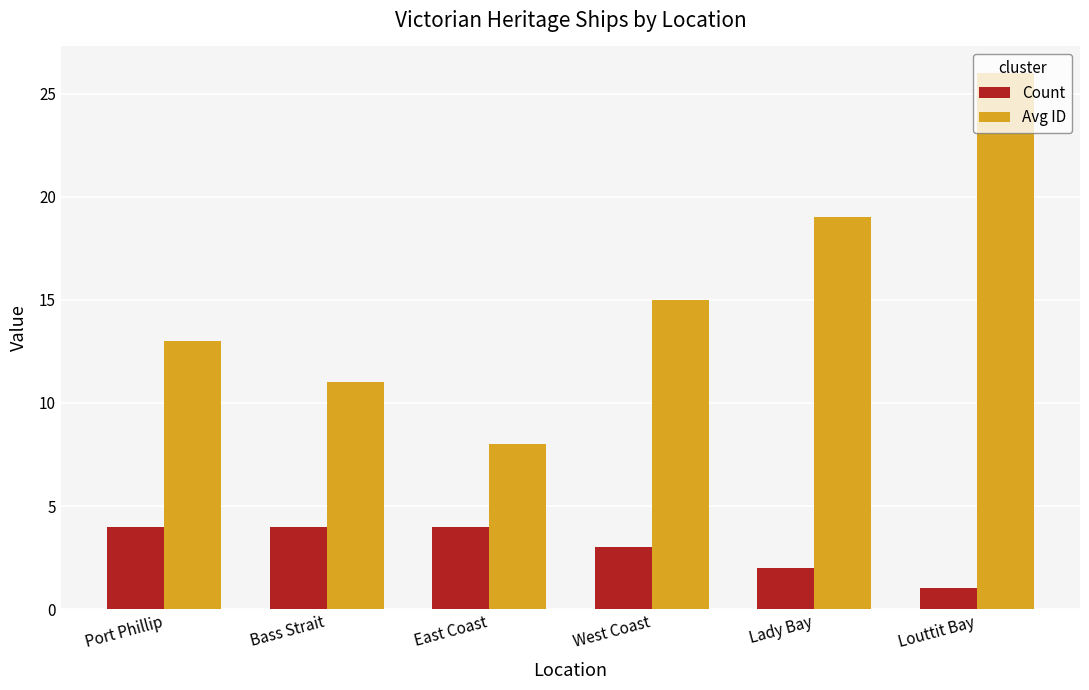

Reading left to right, extract all data points from this chart.

Count: Port Phillip=4	Bass Strait=4	East Coast=4	West Coast=3	Lady Bay=2	Louttit Bay=1
Avg ID: Port Phillip=13	Bass Strait=11	East Coast=8	West Coast=15	Lady Bay=19	Louttit Bay=26